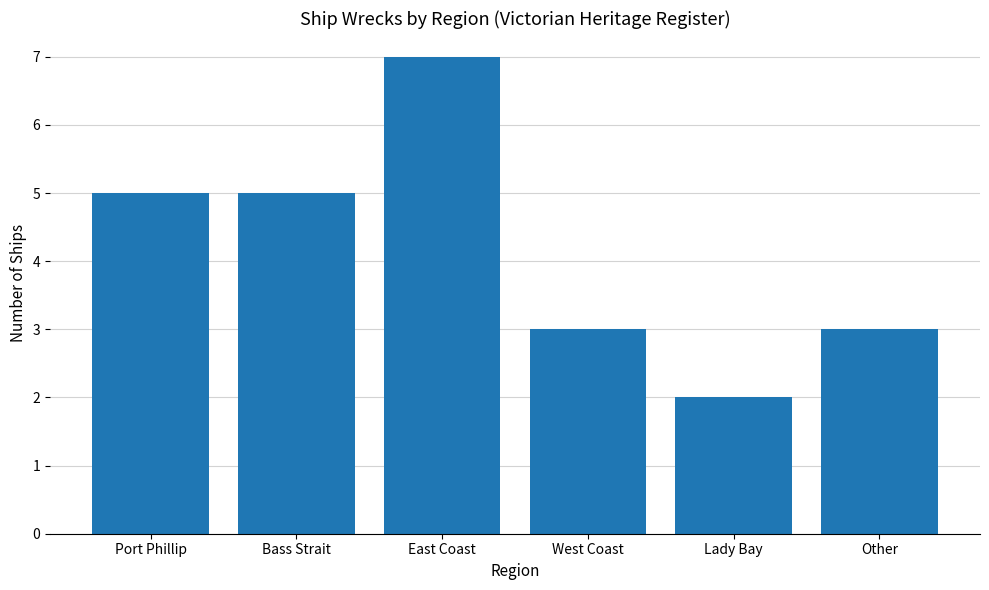

How many values are below 5?

3